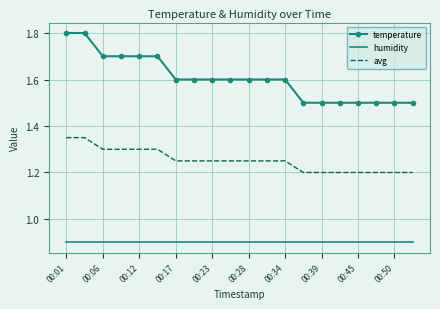

True or false: humidity and temperature cross at least once.

False